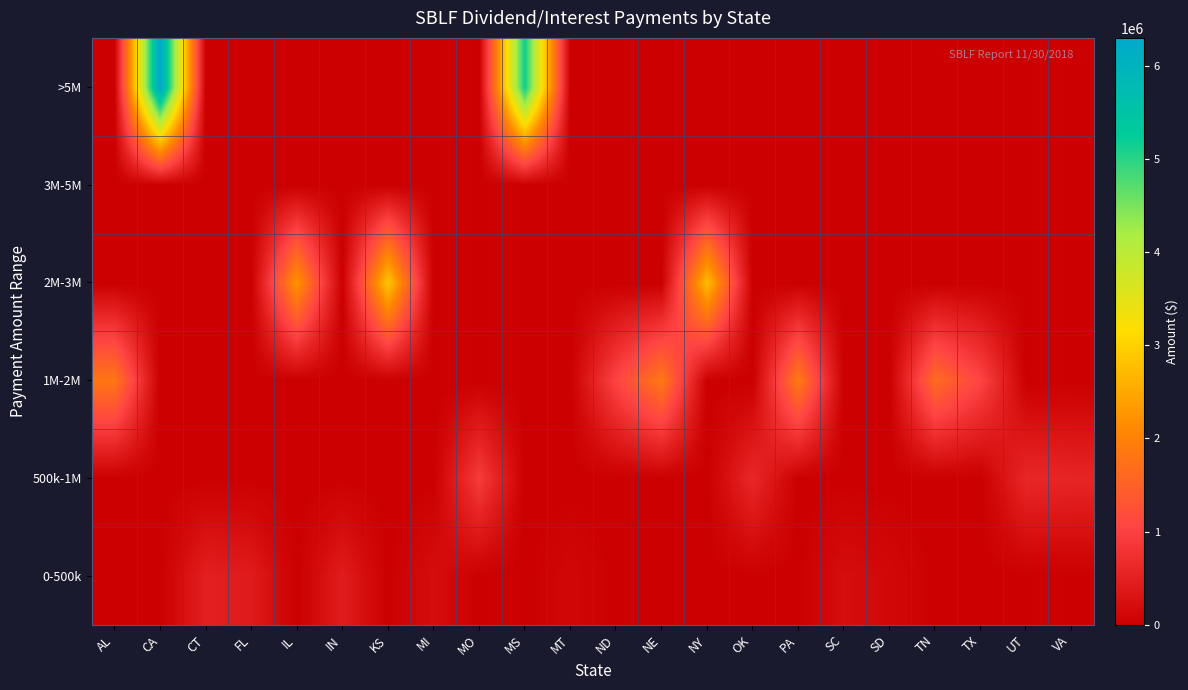

Reading left to right, what are all the values shown in this chart?

0-500k: AL=0.0	CA=0.0	CT=494710.0	FL=423056.9	IL=0.0	IN=446954.2	KS=0.0	MI=221782.9	MO=0.0	MS=0.0	MT=110556.5	ND=0.0	NE=0.0	NY=0.0	OK=0.0	PA=0.0	SC=224861.1	SD=135000.0	TN=0.0	TX=0.0	UT=0.0	VA=0.0
500k-1M: AL=0.0	CA=0.0	CT=0.0	FL=0.0	IL=0.0	IN=0.0	KS=0.0	MI=0.0	MO=915308.9	MS=0.0	MT=0.0	ND=0.0	NE=0.0	NY=0.0	OK=623022.2	PA=0.0	SC=0.0	SD=0.0	TN=0.0	TX=0.0	UT=611607.1	VA=577800.0
1M-2M: AL=1826677.0	CA=0.0	CT=0.0	FL=0.0	IL=0.0	IN=0.0	KS=0.0	MI=0.0	MO=0.0	MS=0.0	MT=0.0	ND=1038333.3	NE=1852780.2	NY=0.0	OK=0.0	PA=1881189.9	SC=0.0	SD=0.0	TN=1644571.4	TX=1044313.4	UT=0.0	VA=0.0
2M-3M: AL=0.0	CA=0.0	CT=0.0	FL=0.0	IL=2256357.9	IN=0.0	KS=2883425.5	MI=0.0	MO=0.0	MS=0.0	MT=0.0	ND=0.0	NE=0.0	NY=2745444.4	OK=0.0	PA=0.0	SC=0.0	SD=0.0	TN=0.0	TX=0.0	UT=0.0	VA=0.0
3M-5M: AL=0.0	CA=0.0	CT=0.0	FL=0.0	IL=0.0	IN=0.0	KS=0.0	MI=0.0	MO=0.0	MS=0.0	MT=0.0	ND=0.0	NE=0.0	NY=0.0	OK=0.0	PA=0.0	SC=0.0	SD=0.0	TN=0.0	TX=0.0	UT=0.0	VA=0.0
>5M: AL=0.0	CA=6300708.6	CT=0.0	FL=0.0	IL=0.0	IN=0.0	KS=0.0	MI=0.0	MO=0.0	MS=5178116.9	MT=0.0	ND=0.0	NE=0.0	NY=0.0	OK=0.0	PA=0.0	SC=0.0	SD=0.0	TN=0.0	TX=0.0	UT=0.0	VA=0.0